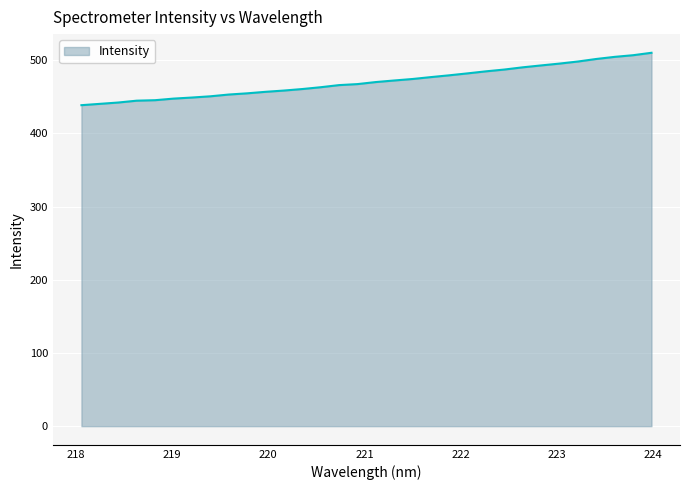

What is the greatest value displayed?

510.2